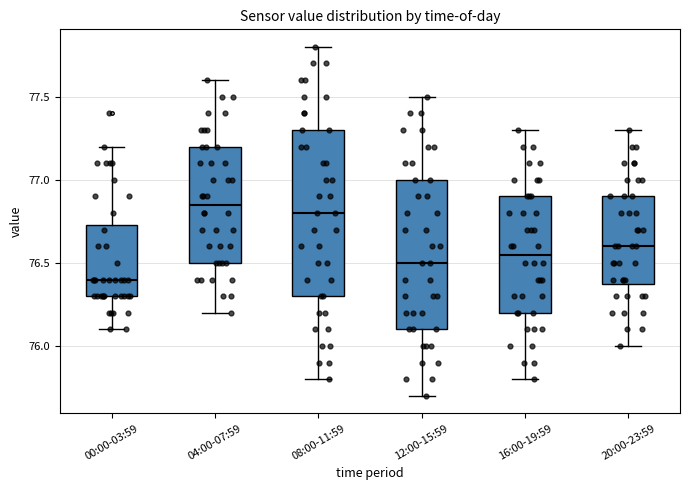

Comparing the boxes themselves (not the whiskers), which one is the tallest?

08:00-11:59